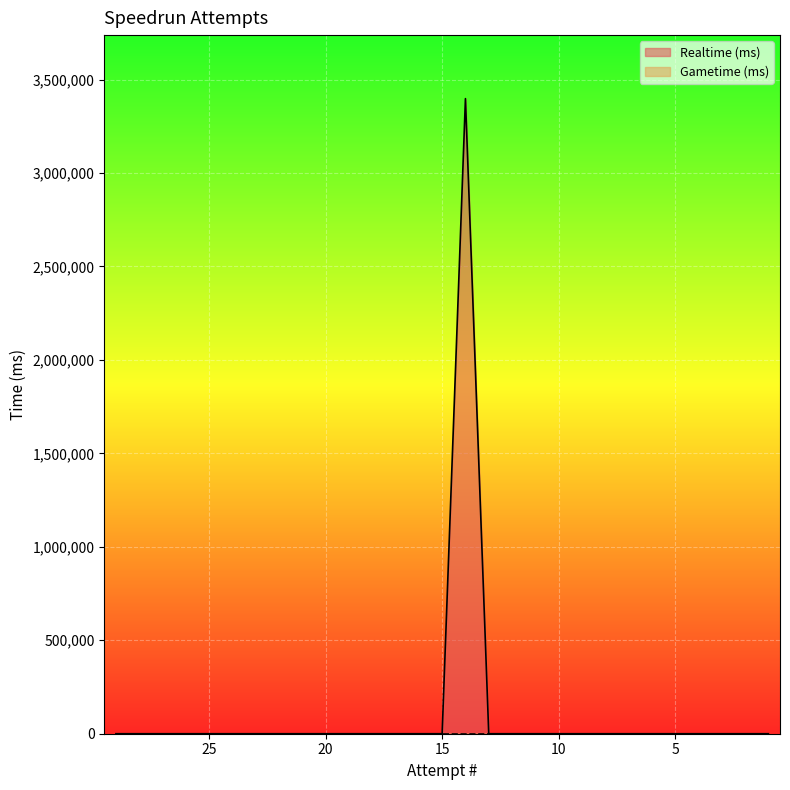

How many values exceed 0?

1